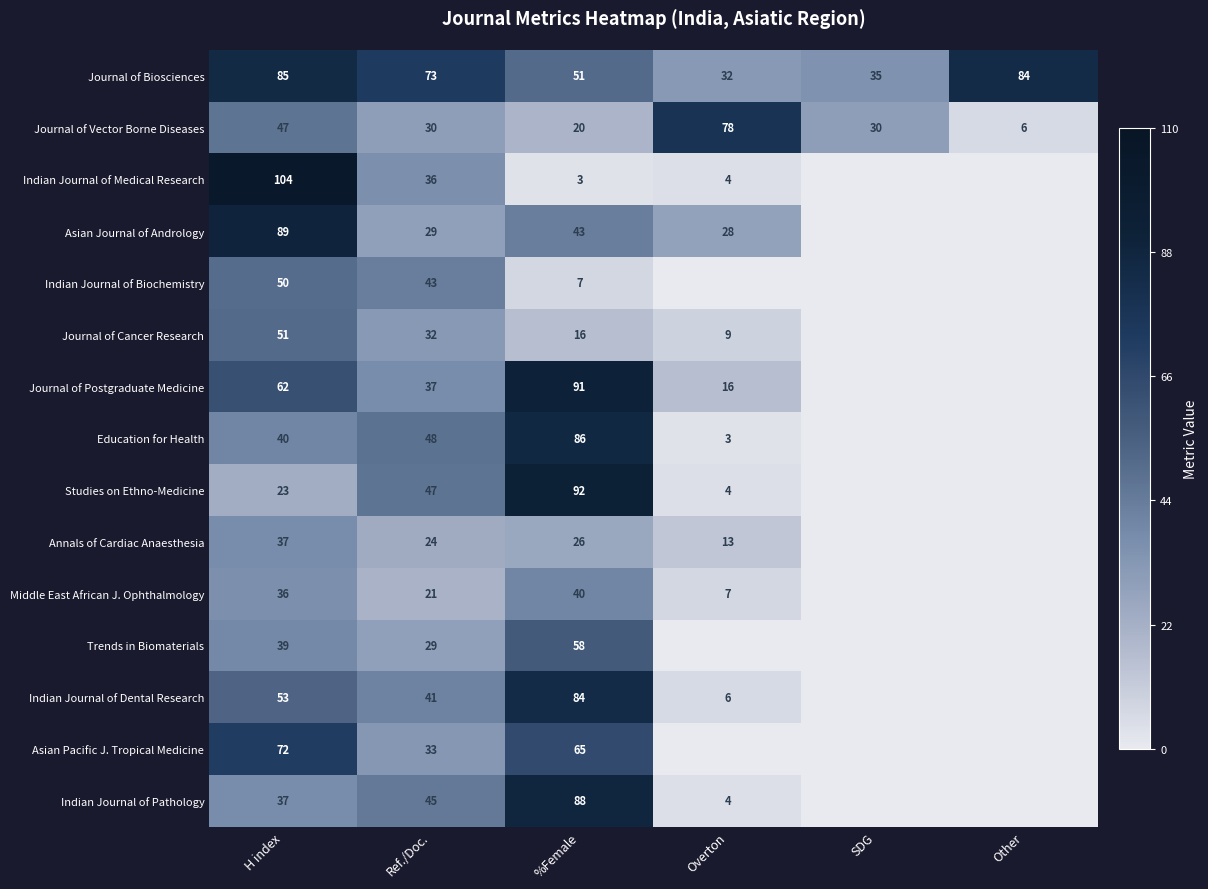

What is the spread (max minus min) of values at Ref./Doc.?

52